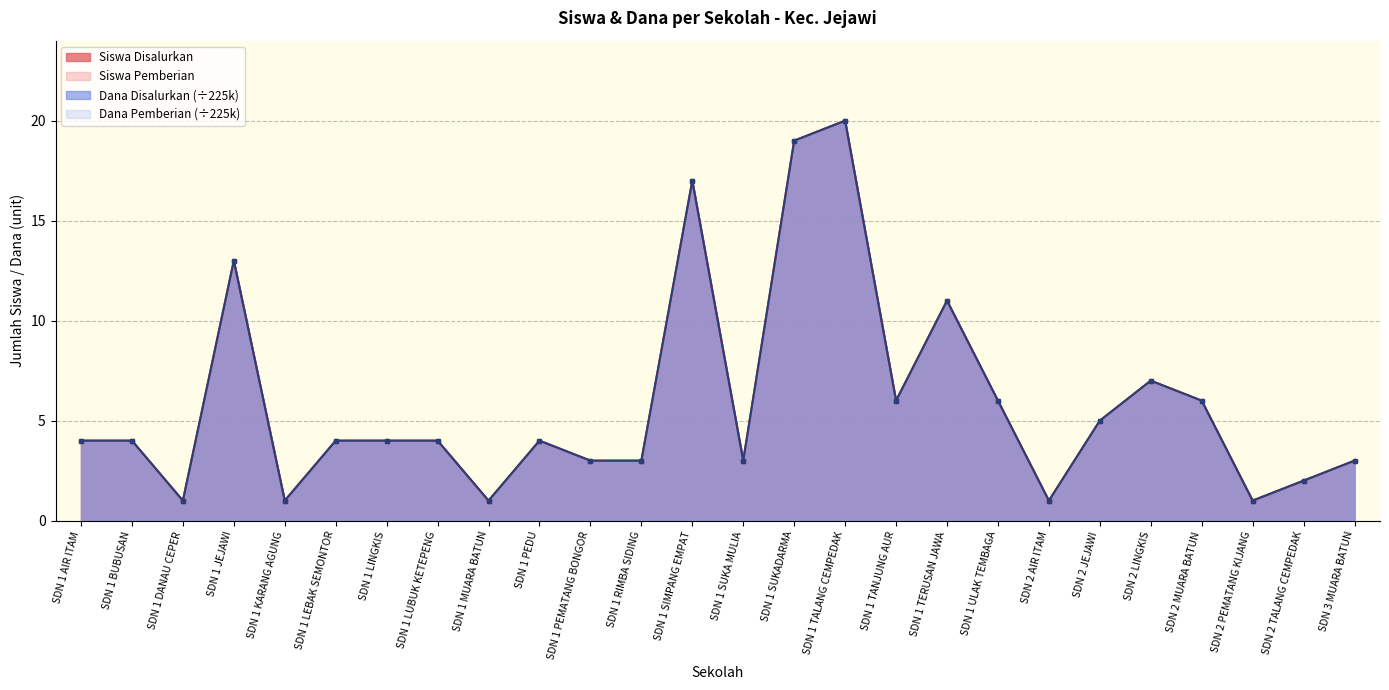

What position from the right is SDN 1 TERUSAN JAWA?

9